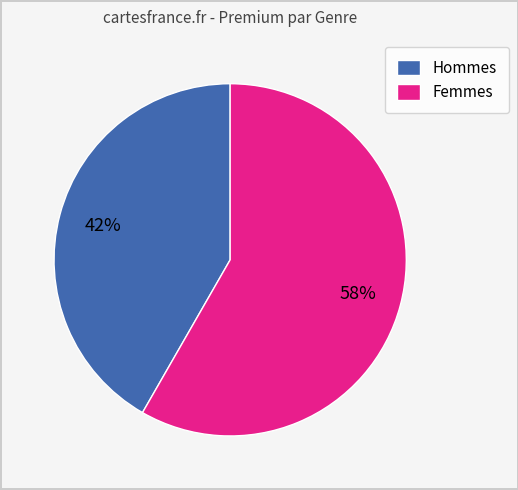

Count the number of slices in the pie.

2